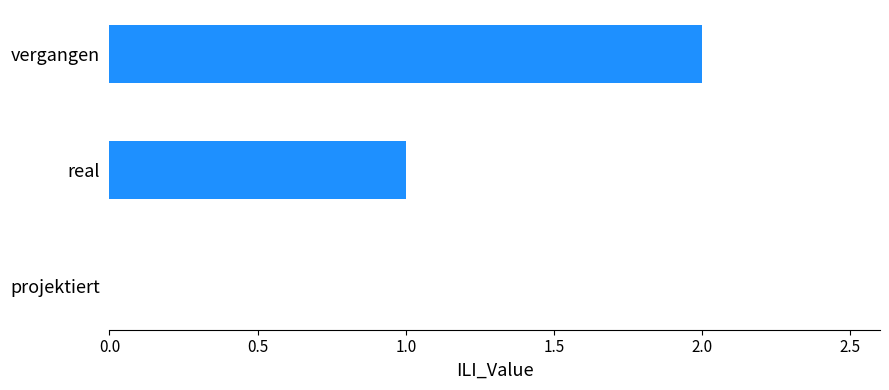

The chart shows a value of 3 at vergangen. True or false?

False